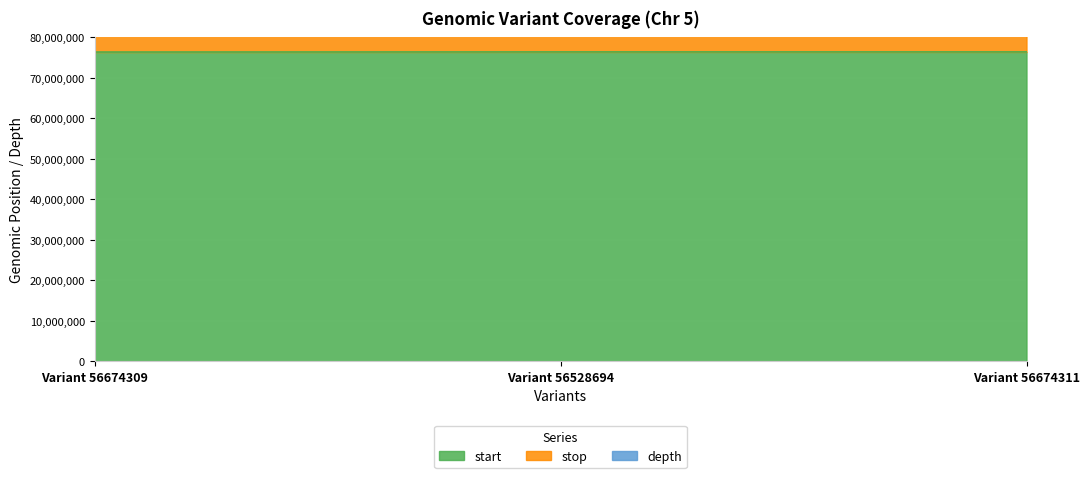

How many data points in stop are less than 152832527?

1